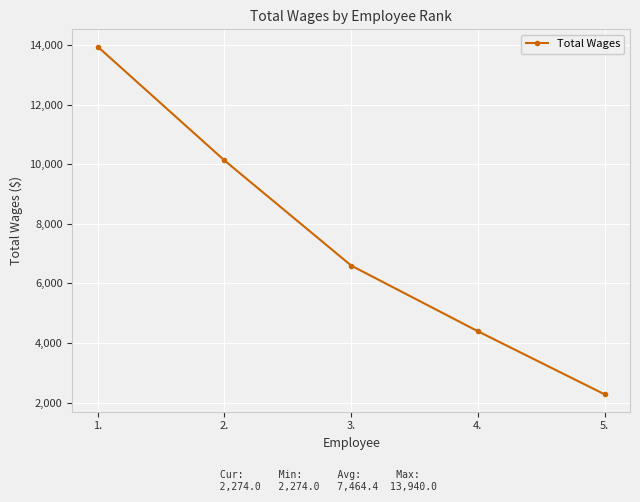

How many distinct data groups are displayed?

1